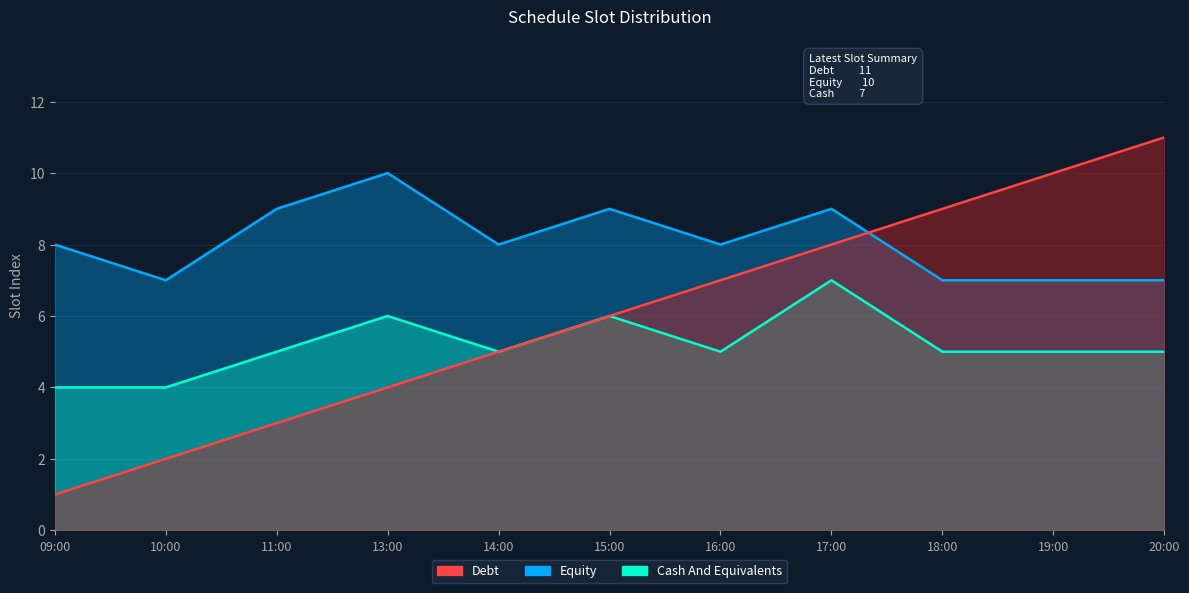

What is the minimum value shown in the chart?

1